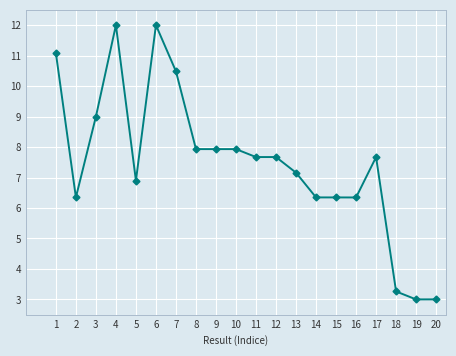

What is the smallest value displayed?

3.0